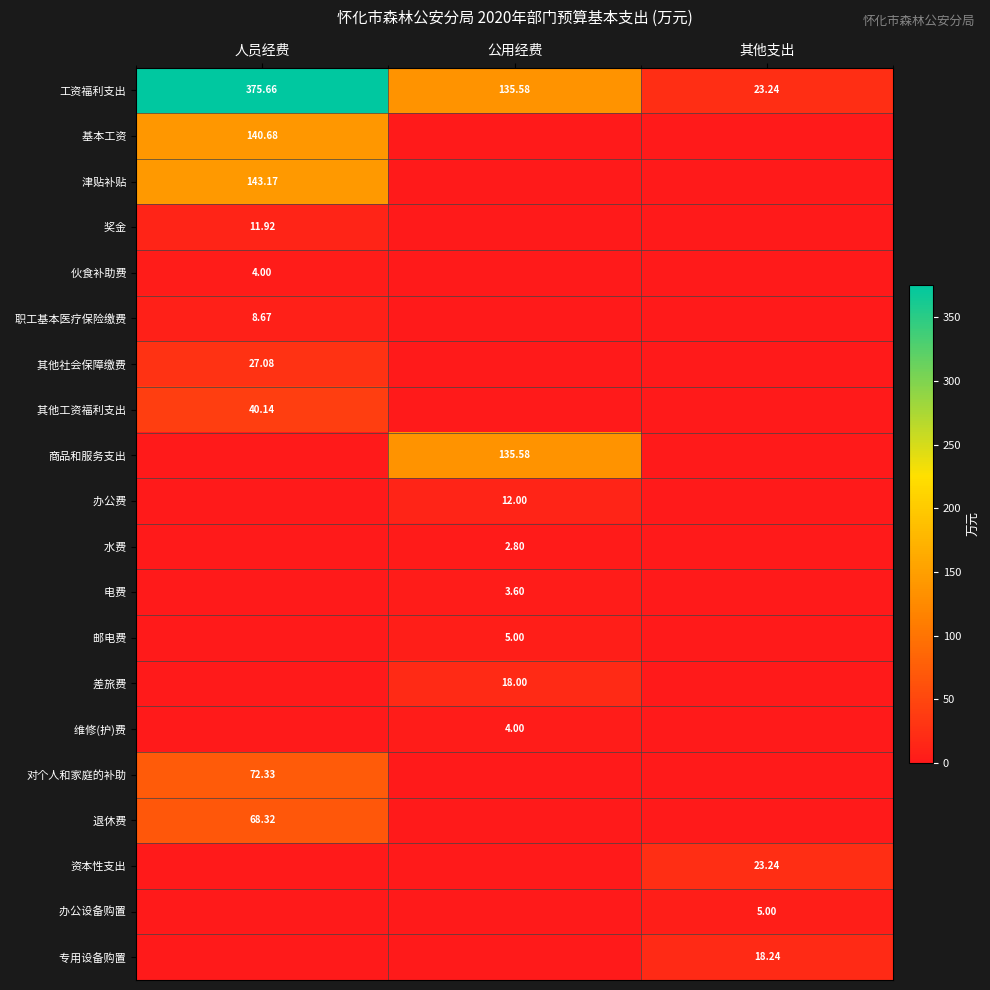

Where is 工资福利支出 nearest to the value 199?

公用经费